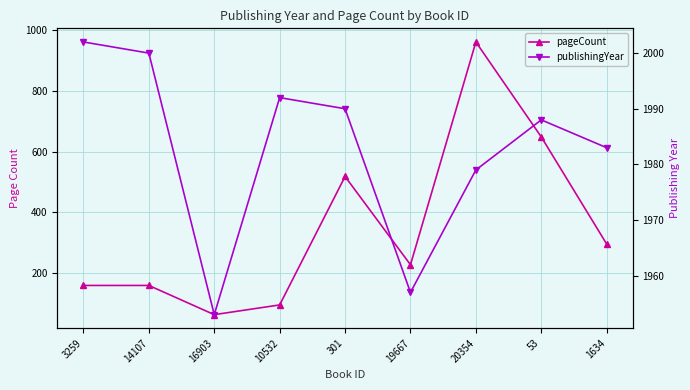

Reading left to right, what are all the values shown in this chart?

pageCount: 160	160	64	96	518	228	960	648	296
publishingYear: 2002	2000	1953	1992	1990	1957	1979	1988	1983